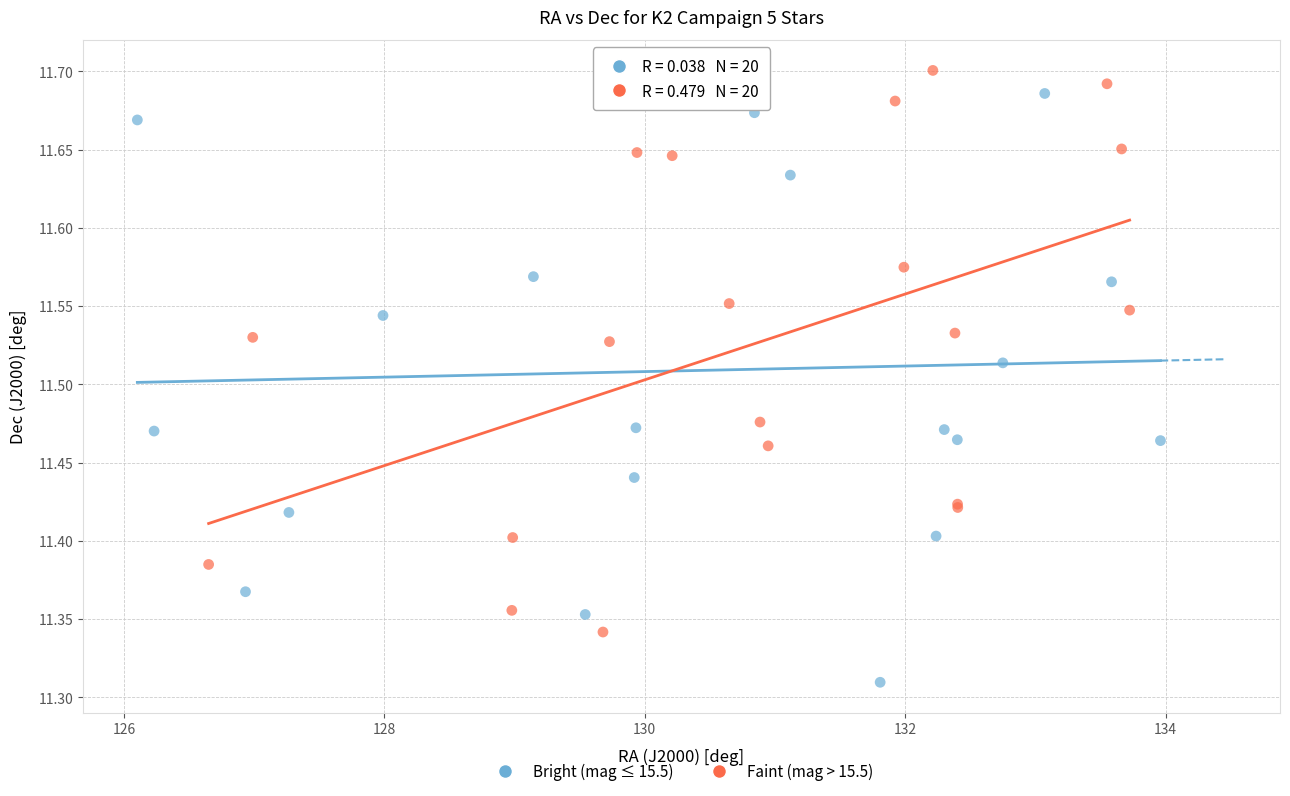

Which series has the widest spread of Y values?

Bright (mag ≤ 15.5)